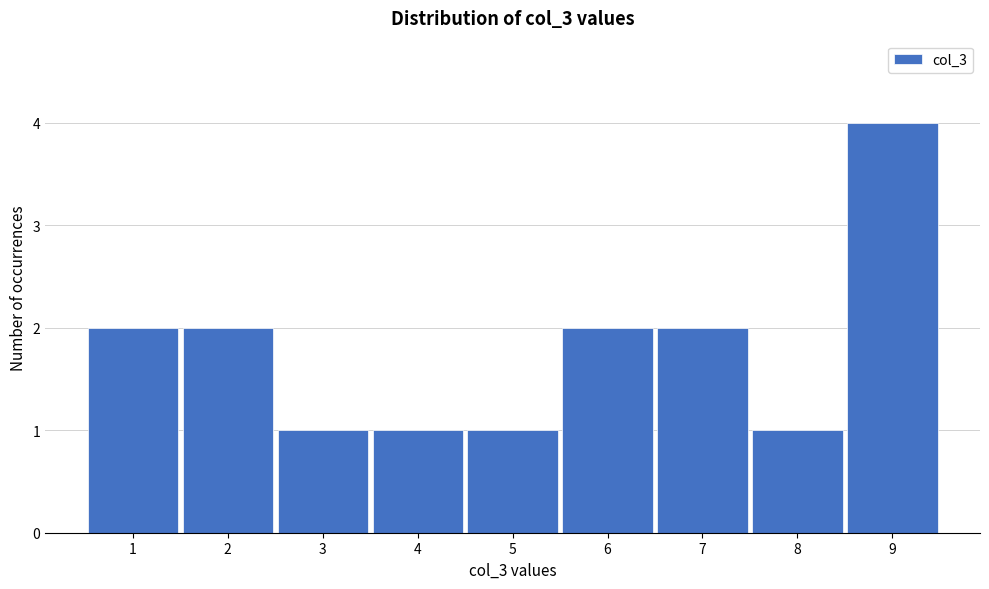

Reading left to right, transcribe this chart: for each bar, give the range it covers on the x-axis and its height. The values are not printed on the chart, so give them approximately, as read against the axis.

0.5 to 1.5: 2
1.5 to 2.5: 2
2.5 to 3.5: 1
3.5 to 4.5: 1
4.5 to 5.5: 1
5.5 to 6.5: 2
6.5 to 7.5: 2
7.5 to 8.5: 1
8.5 to 9.5: 4